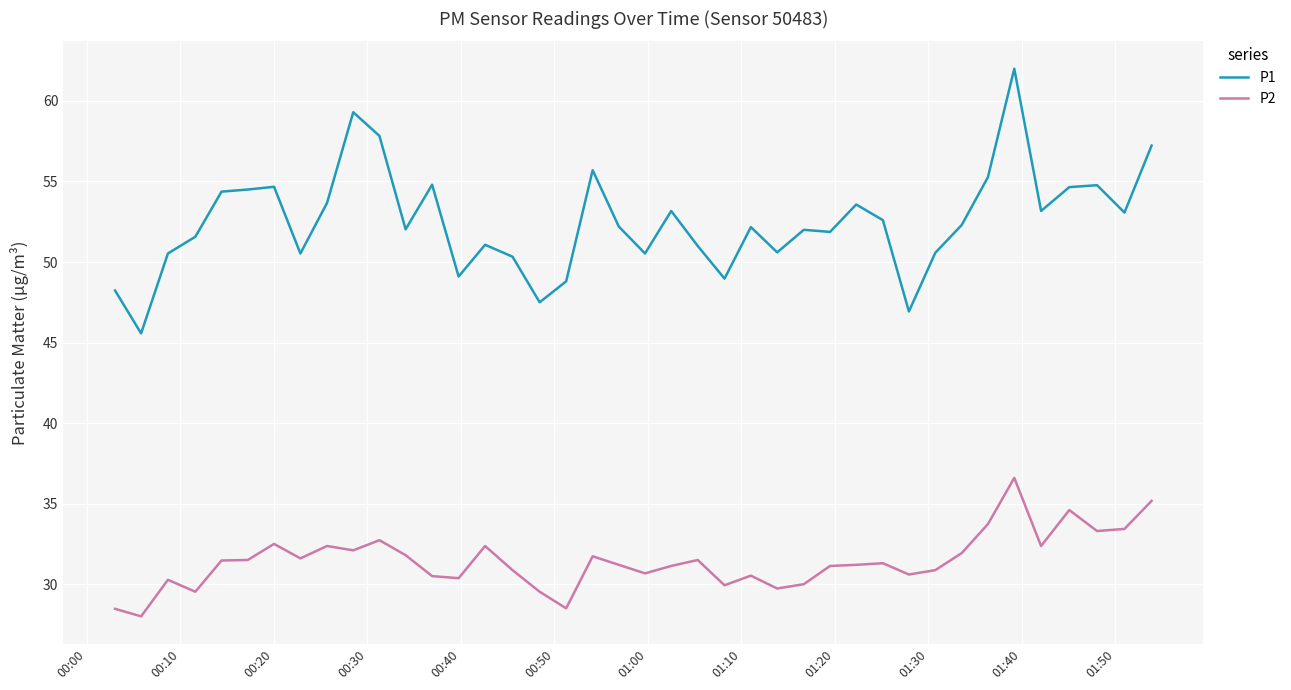

Which series has the largest total across all categories?

P1